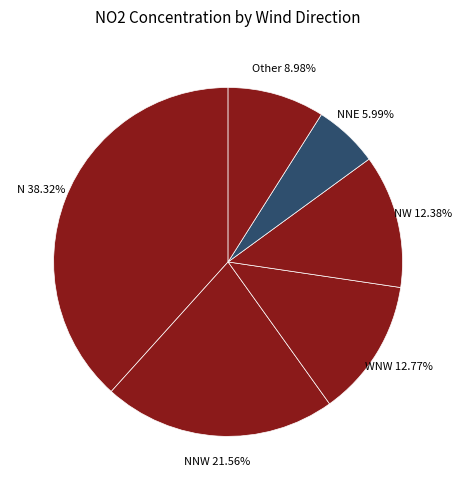

How many segments does this pie chart have?

6